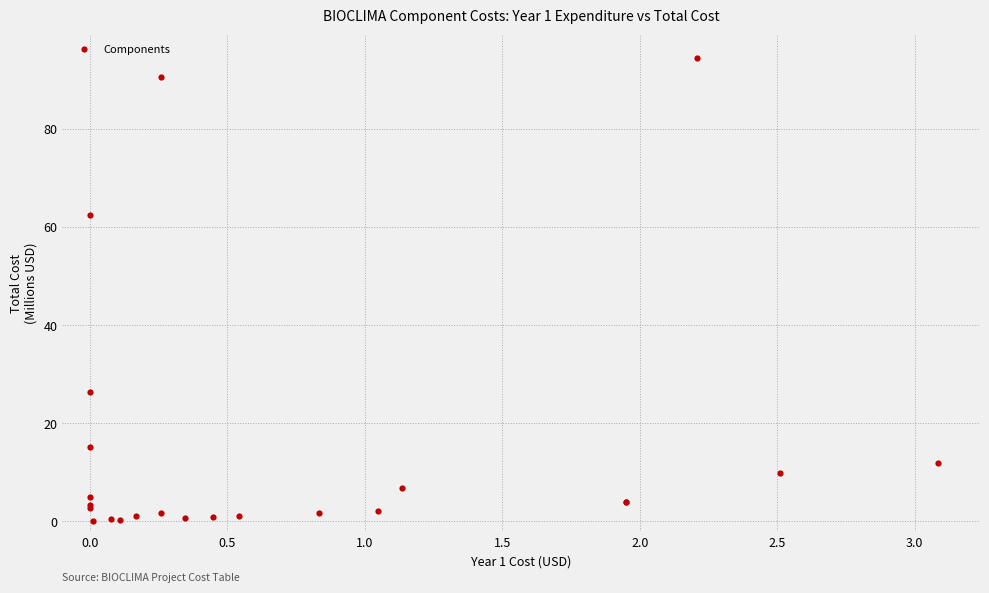

What Y value in the scatter plot is closest to 47?

62.4